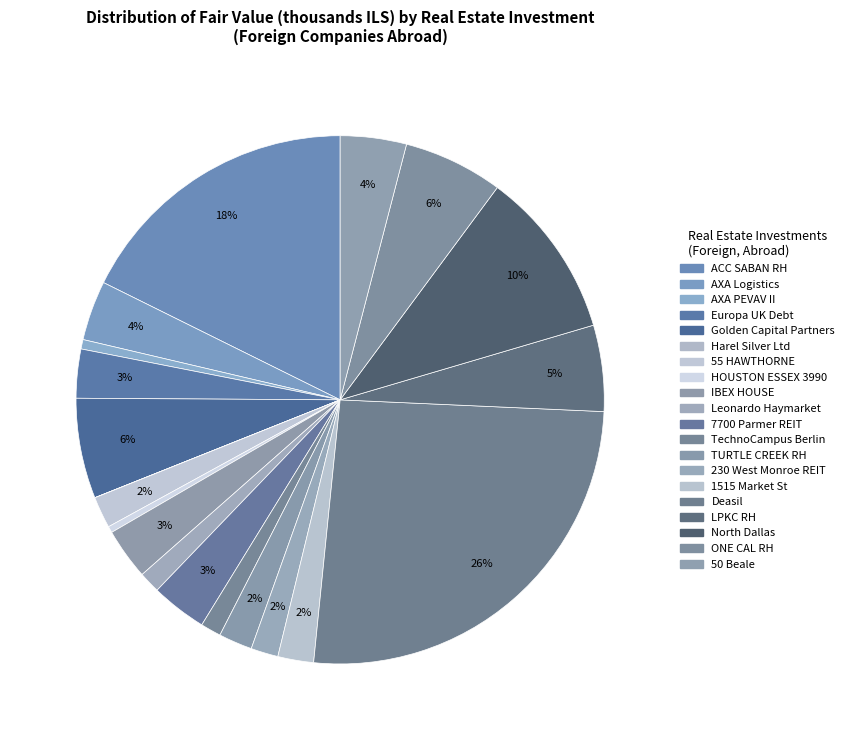

Is it true that 50 Beale is 1% of the pie?

False